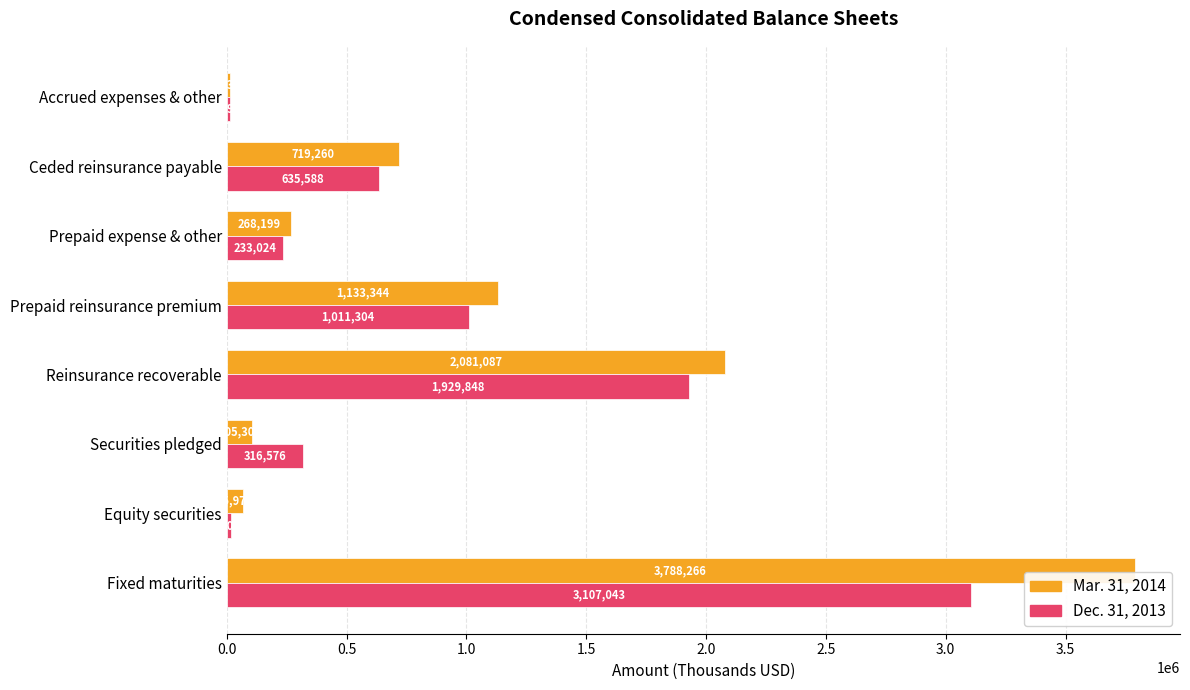

How many distinct data groups are displayed?

2